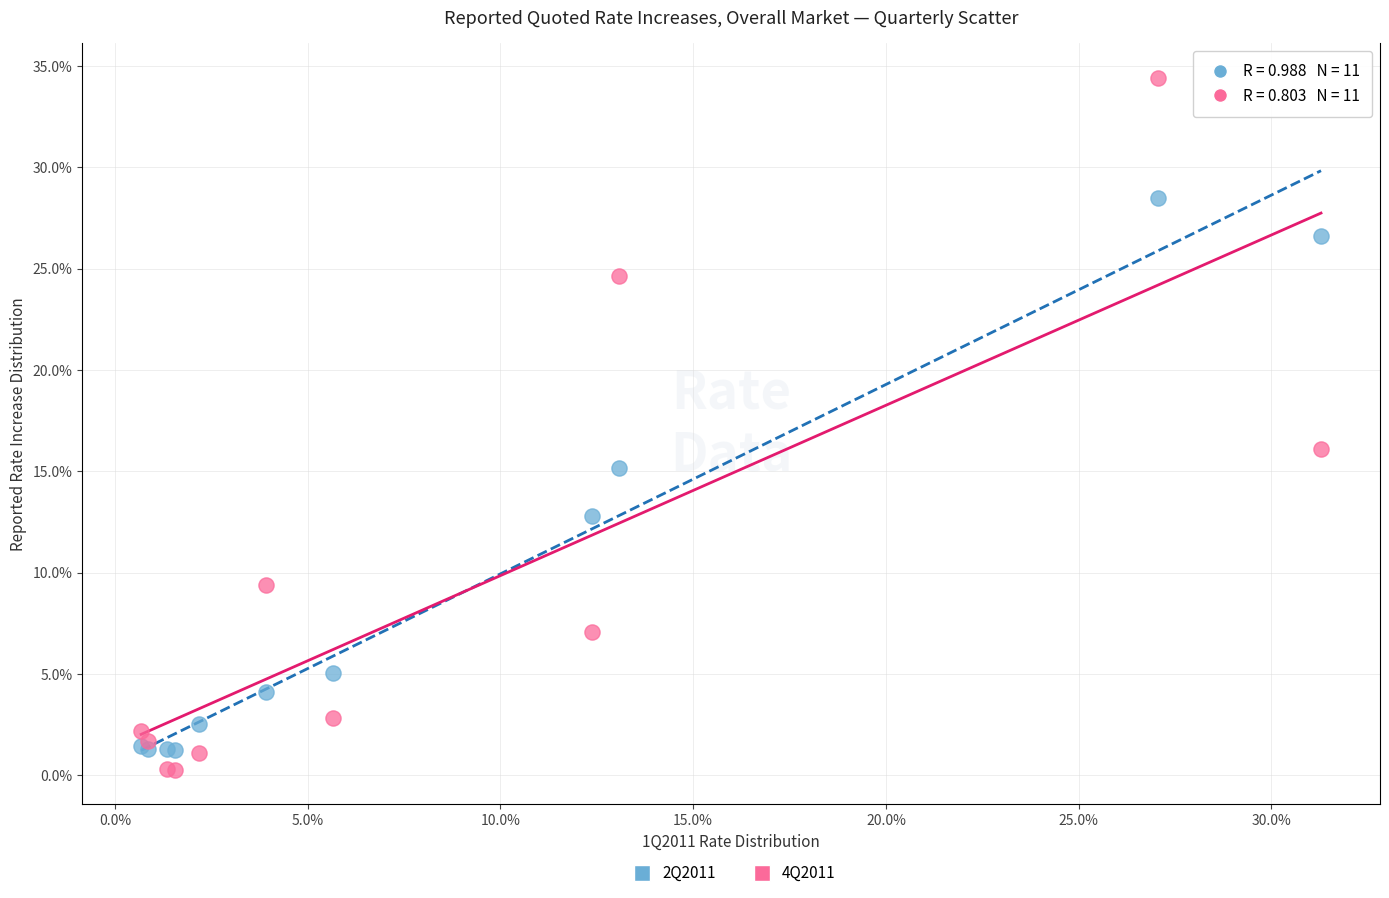

What are all the series names shown in the legend?

2Q2011, 4Q2011